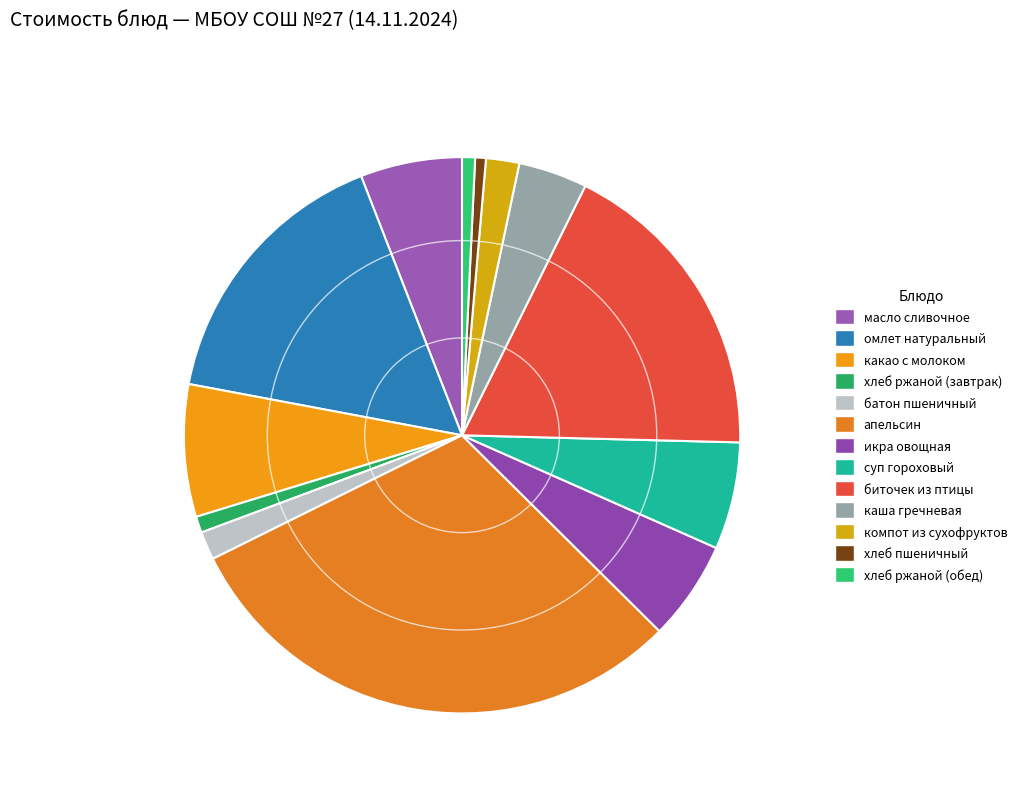

True or false: масло сливочное accounts for 1% of the total.

False